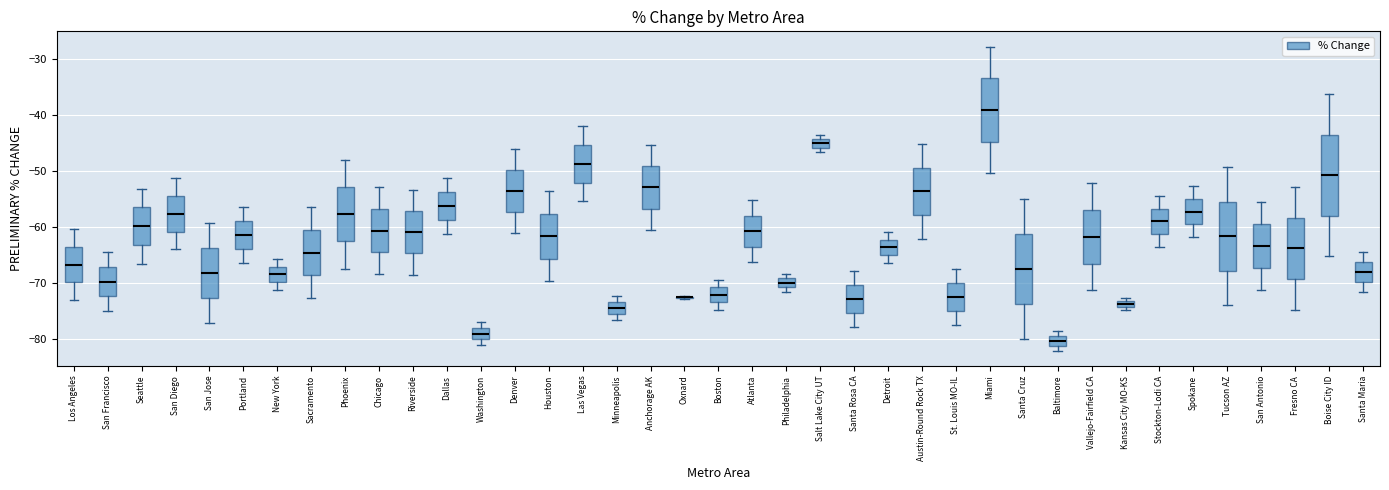

Comparing the boxes themselves (not the whiskers), which one is the tallest?

Boise City ID